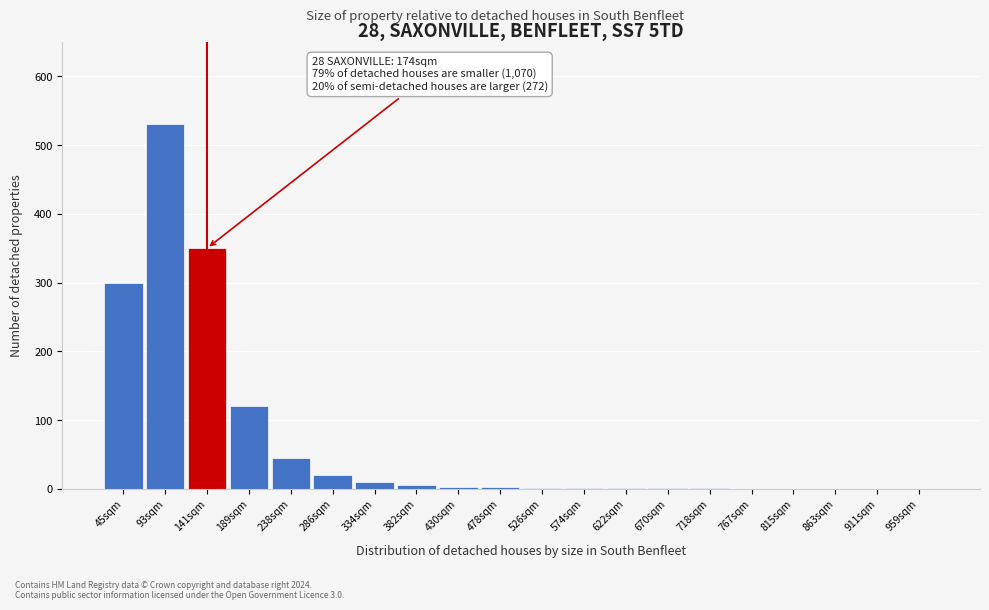

What is the change in value from 286sqm to 911sqm?

-20